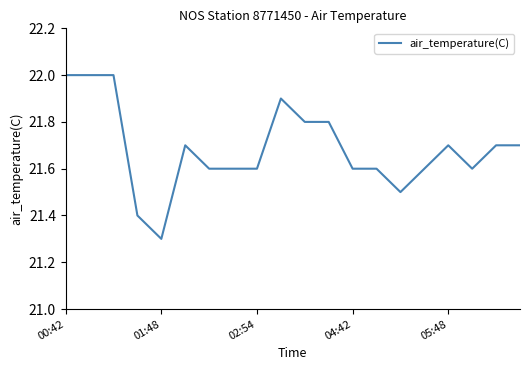

What is the difference between the maximum and minimum values?

0.7